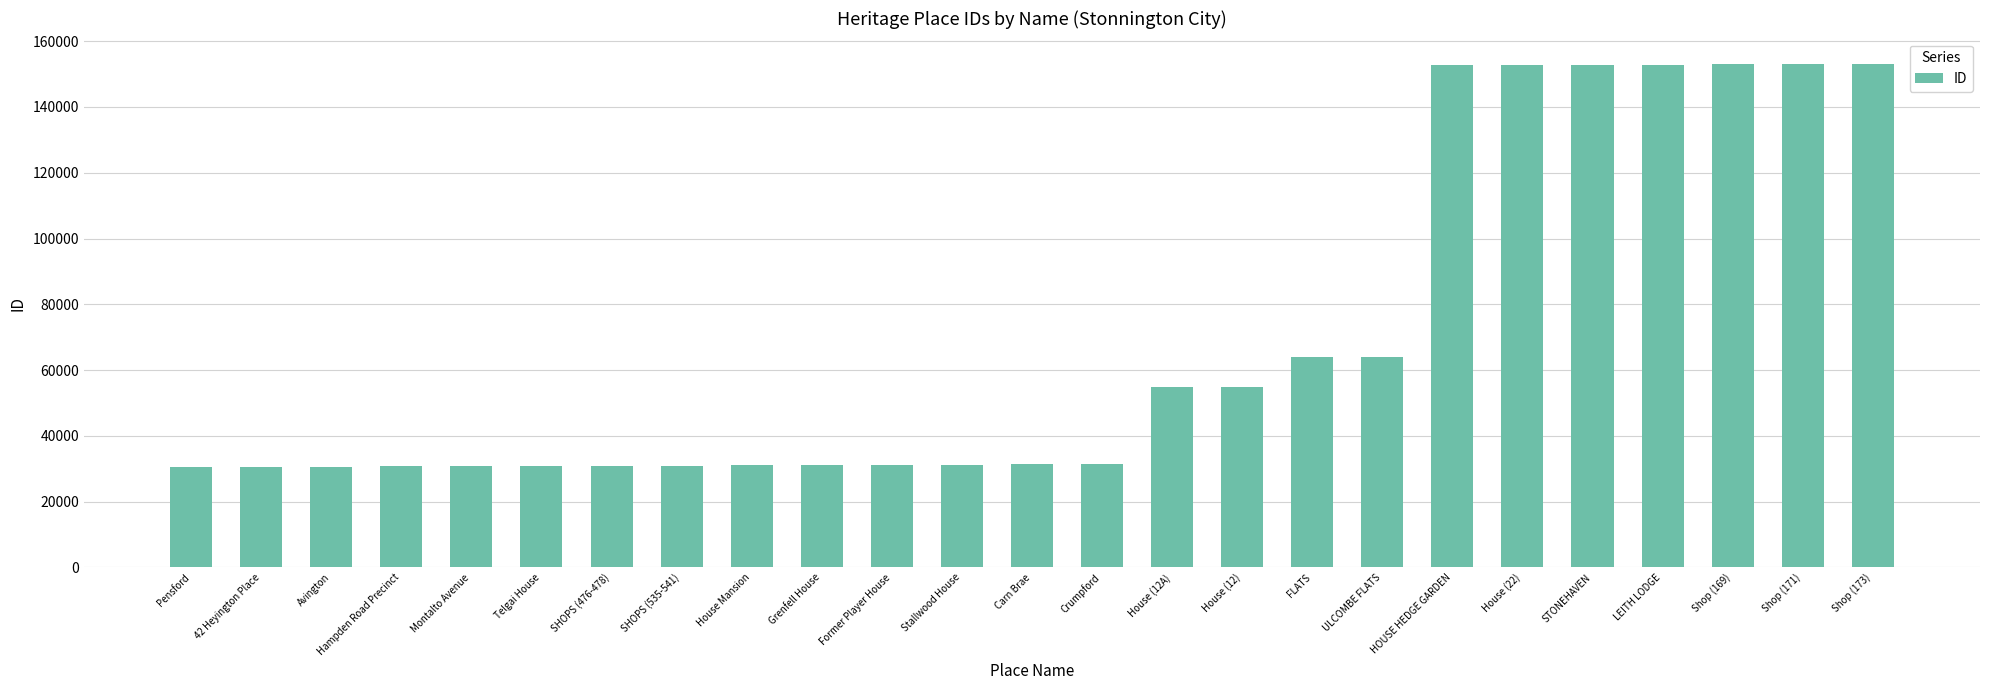

At which label is the value closest to 91818?

ULCOMBE FLATS